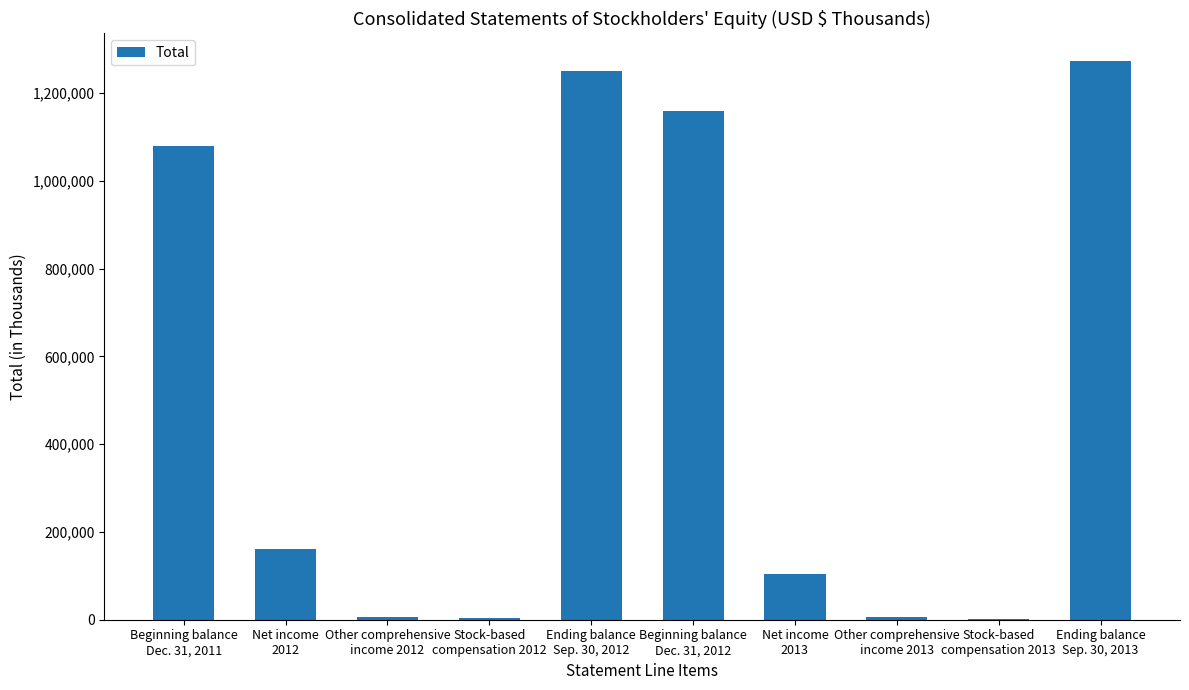

What is the greatest value displayed?

1272355